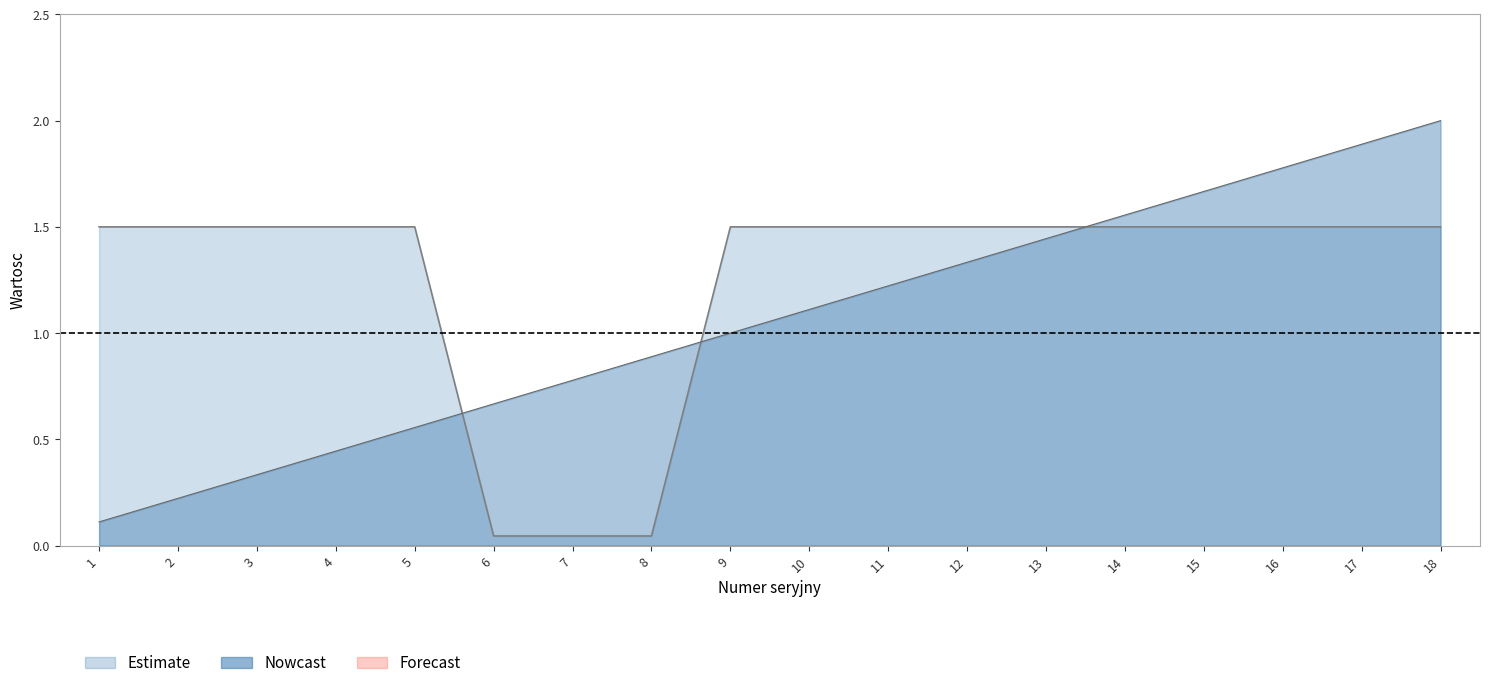

The Numer seryjny series shows 1.7 at 15. True or false?

True